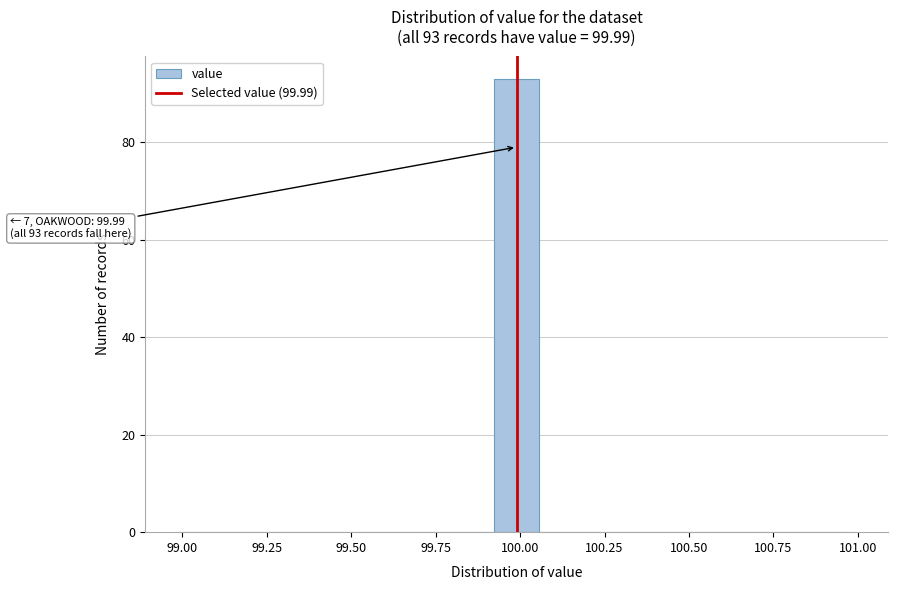

Read against the x-axis, roughly where is the centre of the tallest bar?

100.00